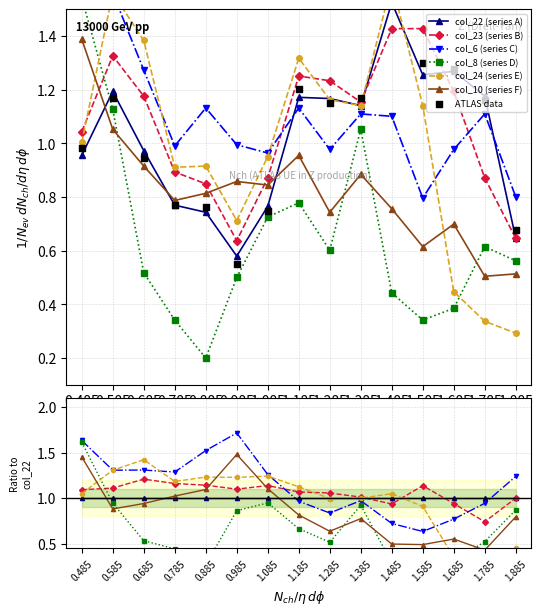

Which series reaches the maximum Y coordinate?

col_24